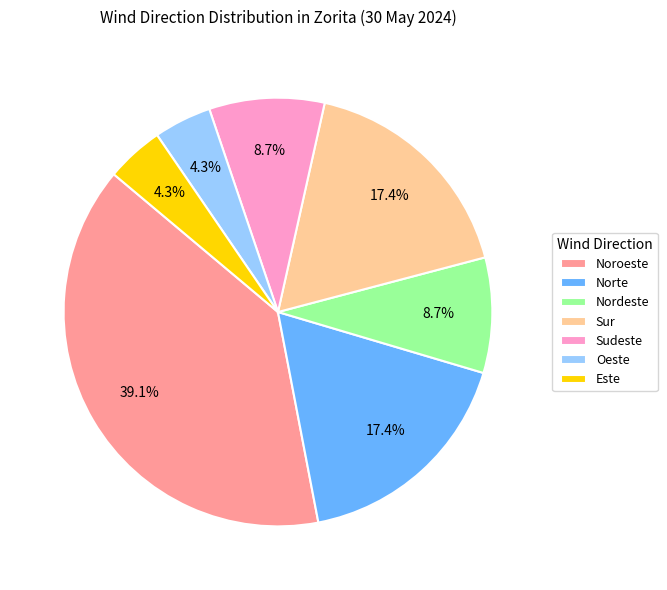

Approximately how many times larger is the value at Noroeste compared to Norte?

2.2